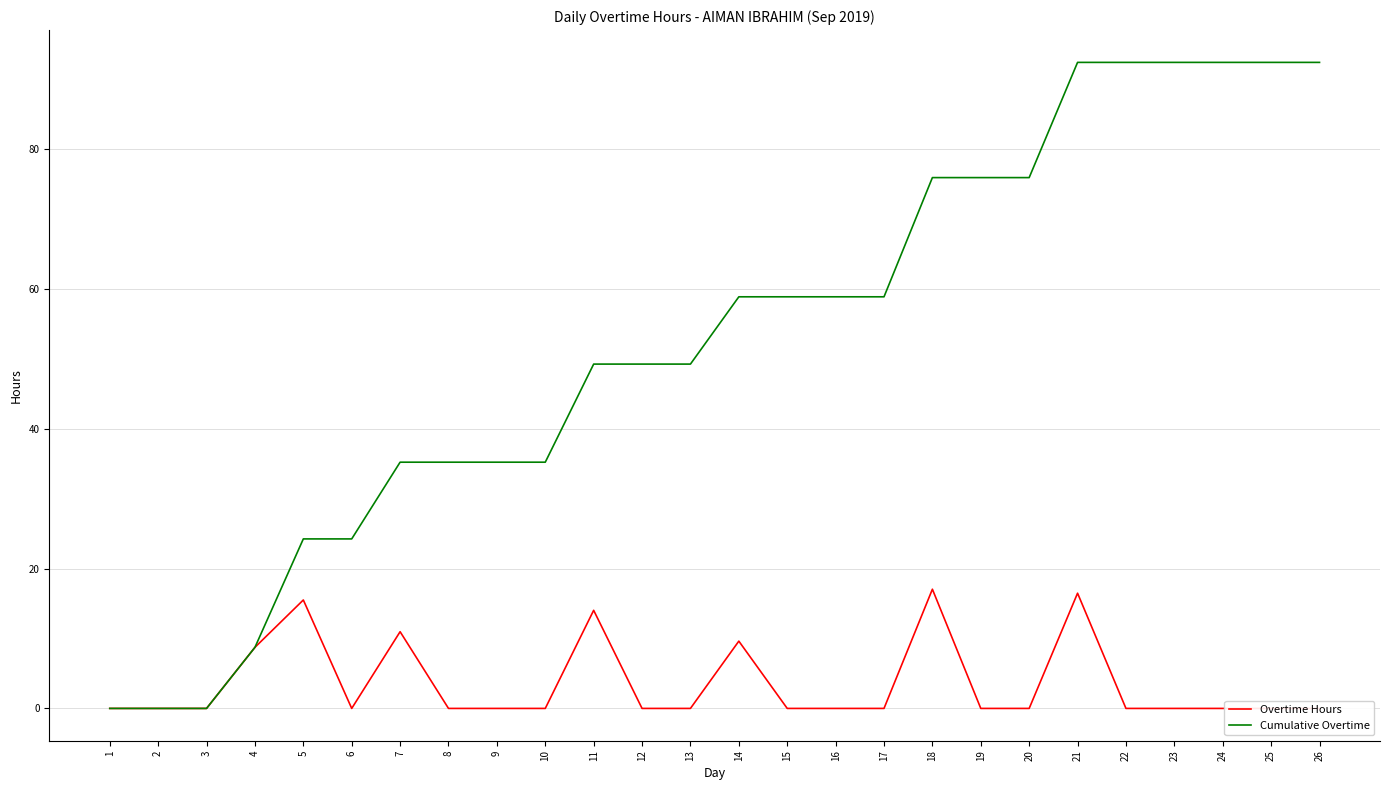

How many interior local peaks does the Overtime Hours series have?

6